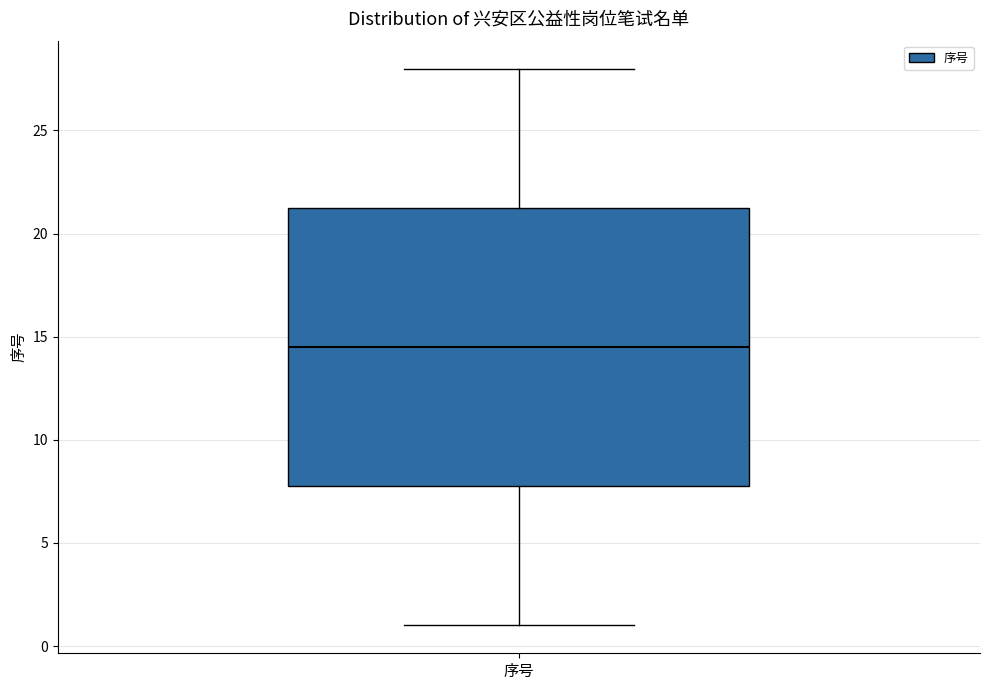

Transcribe this box plot: give where the median line is, the range the box spans, and where the two whiskers end, as read against the y-axis. The values are not printed on the chart, so give them approximately, as read against the axis.

median 14.5, box 8.0 to 21.5, whiskers 1.0 to 28.0